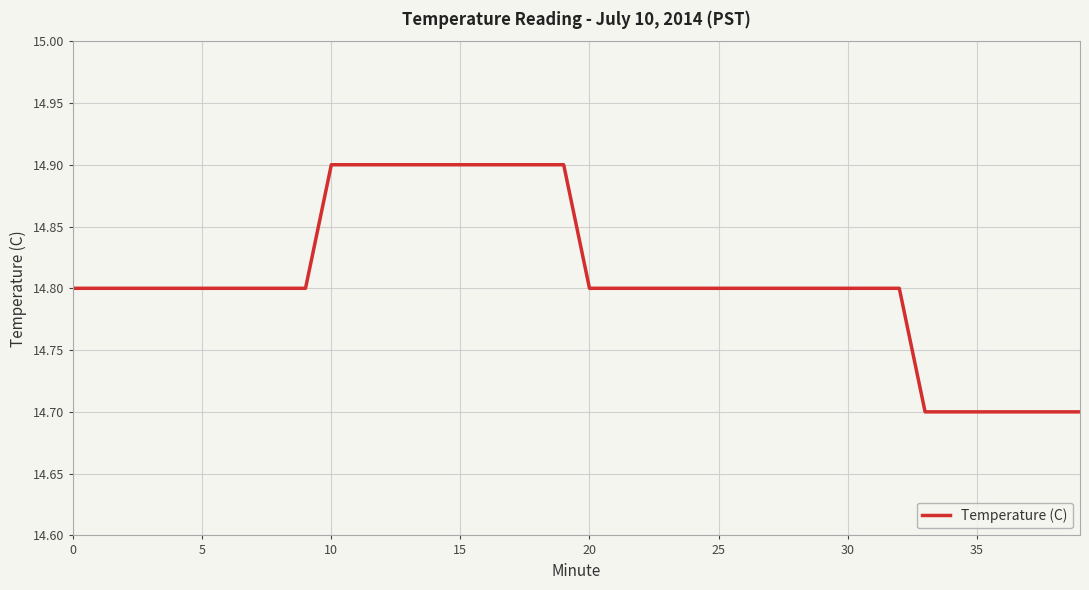

How many lines are shown in the chart?

1